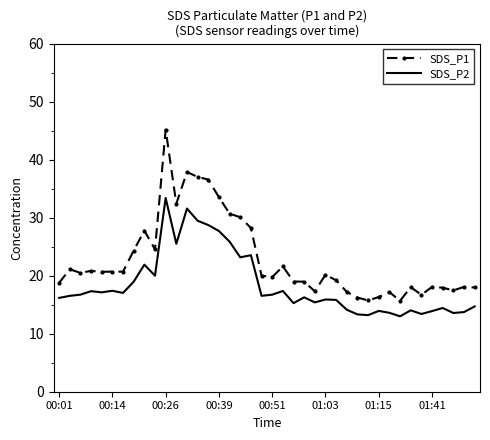

Rank the series by their average value, from lowest to highest.

SDS_P2, SDS_P1